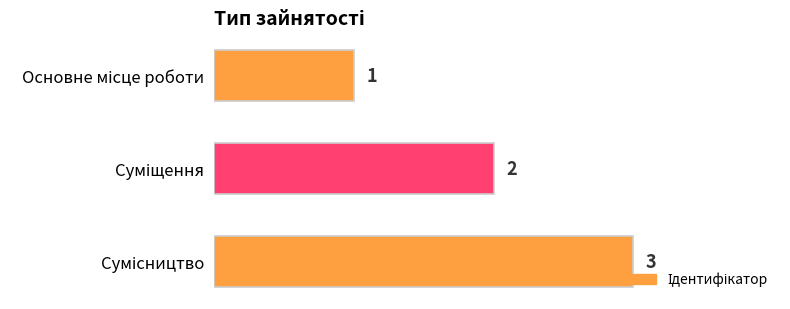

What is the smallest value displayed?

1